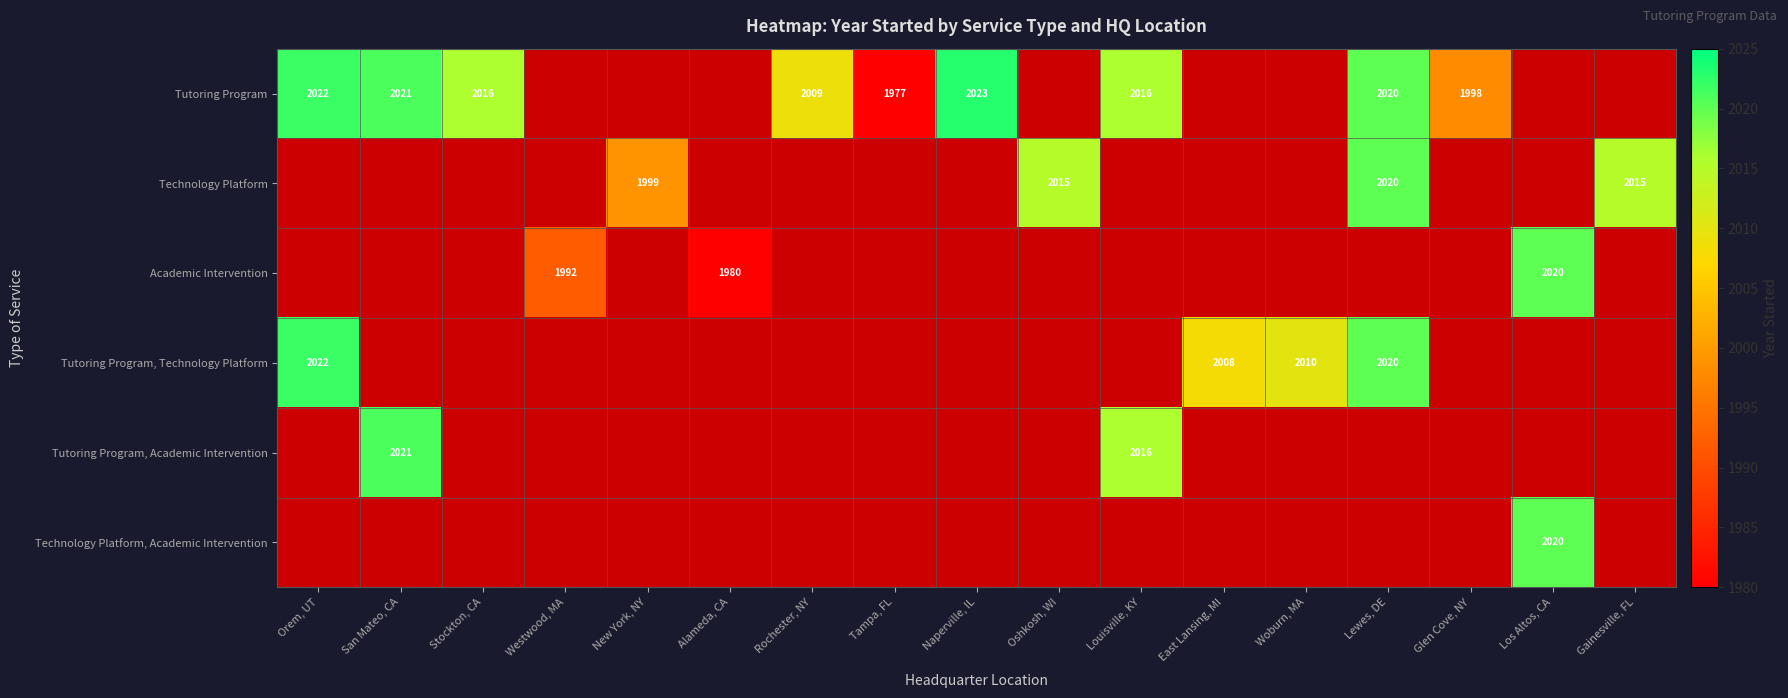

At which label does Tutoring Program, Technology Platform reach its minimum?

East Lansing, MI